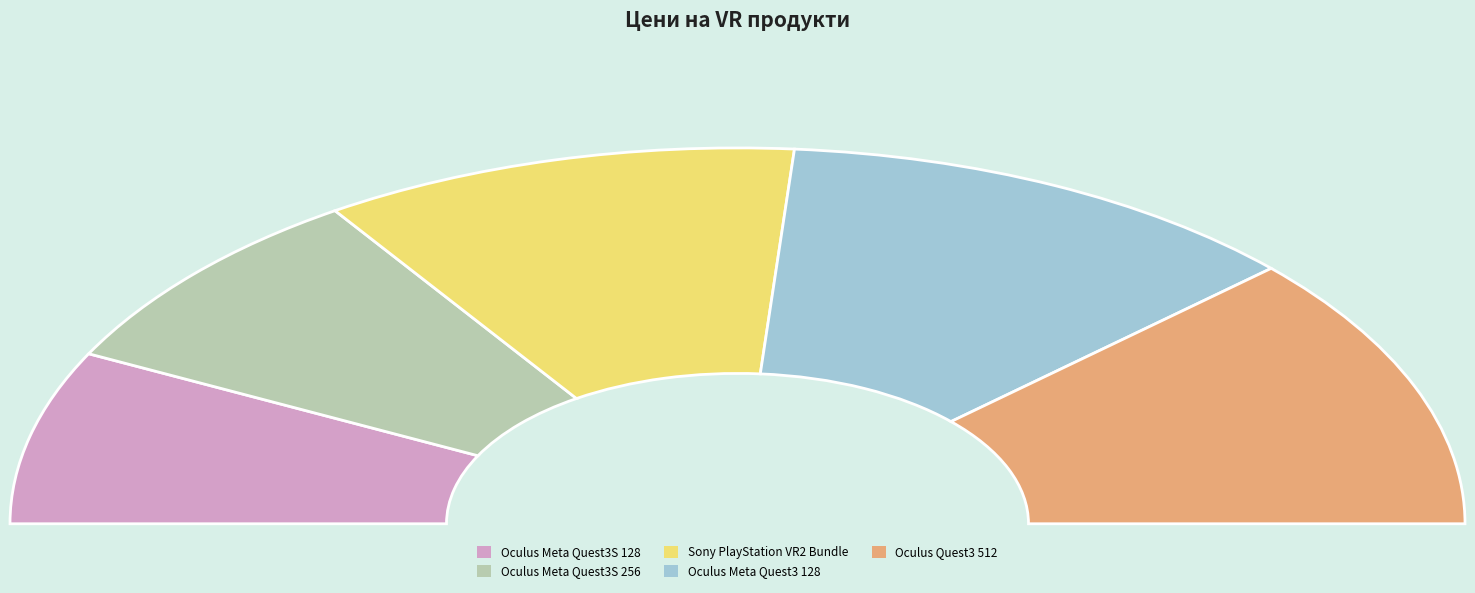

Is it true that Oculus Meta Quest3S 128 is 25% of the pie?

False